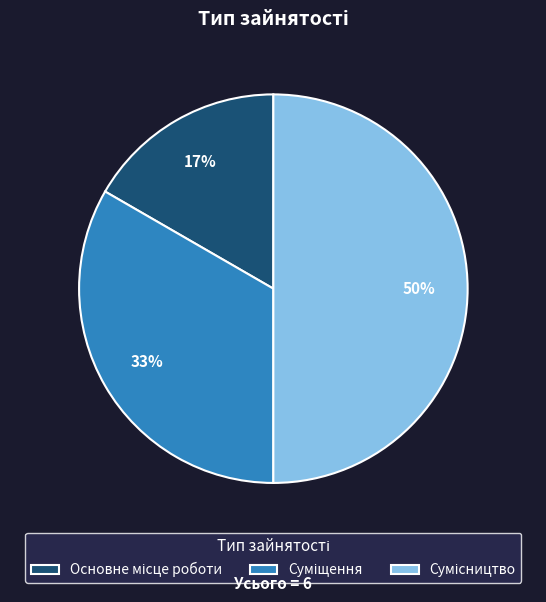

How many segments does this pie chart have?

3